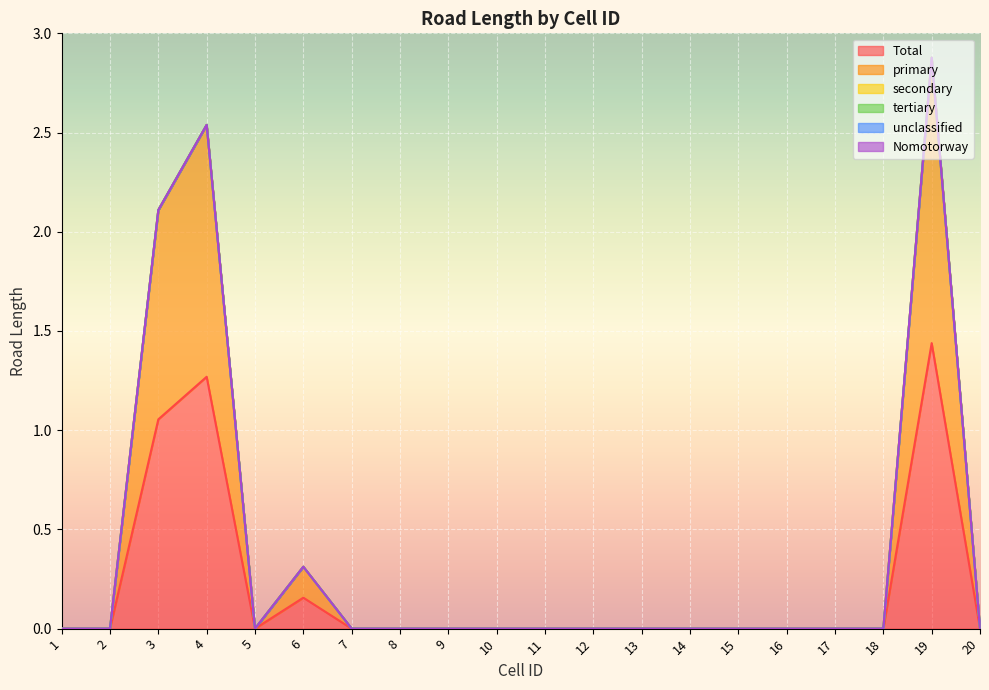

True or false: Nomotorway and secondary intersect in this chart.

False